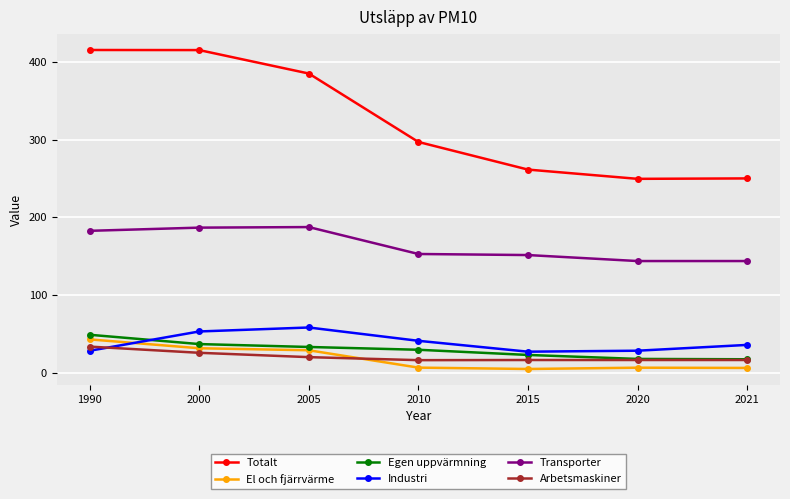

What is the maximum value for Transporter?

187.3